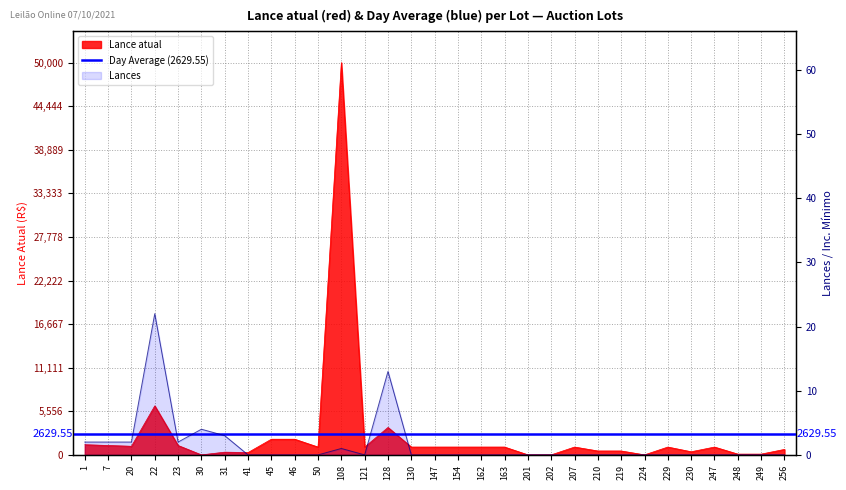

True or false: Lance atual has a value of 331 at 256.

False